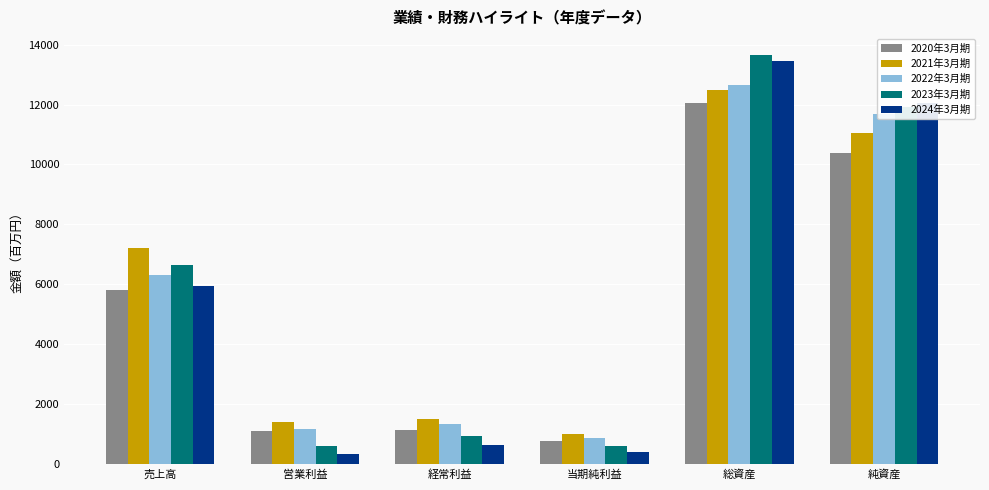

What are all the series names shown in the legend?

2020年3月期, 2021年3月期, 2022年3月期, 2023年3月期, 2024年3月期